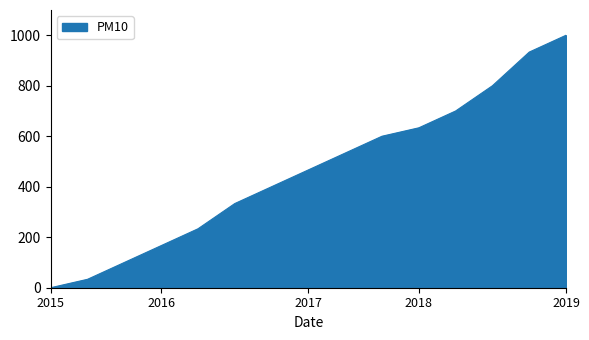

What is the greatest value displayed?

1000.0